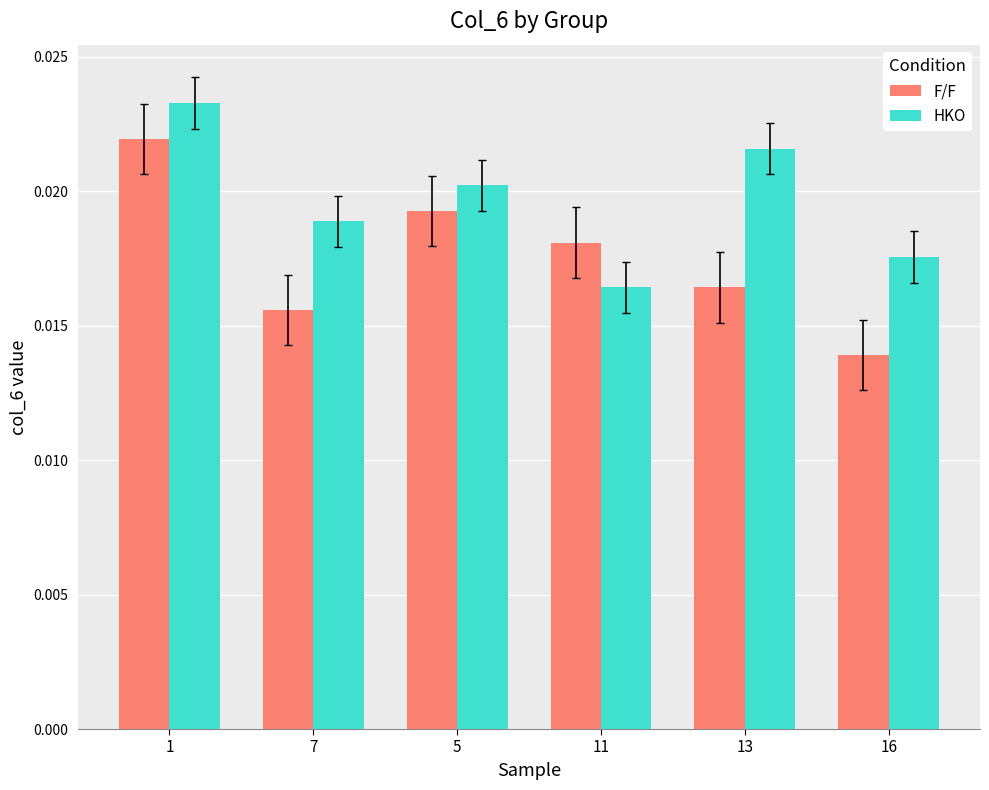

Which series has the largest total across all categories?

HKO